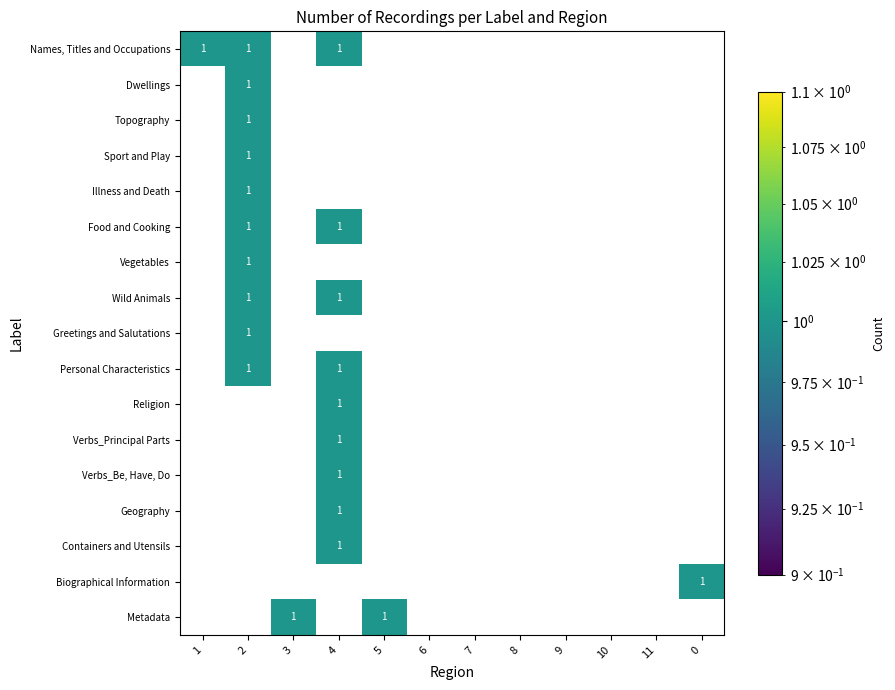

True or false: Sport and Play has a value of 0 at 0.

False